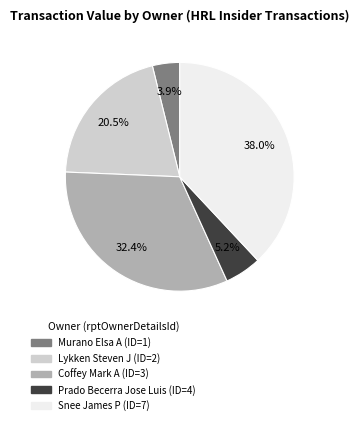

Does any single category account for the majority?

No